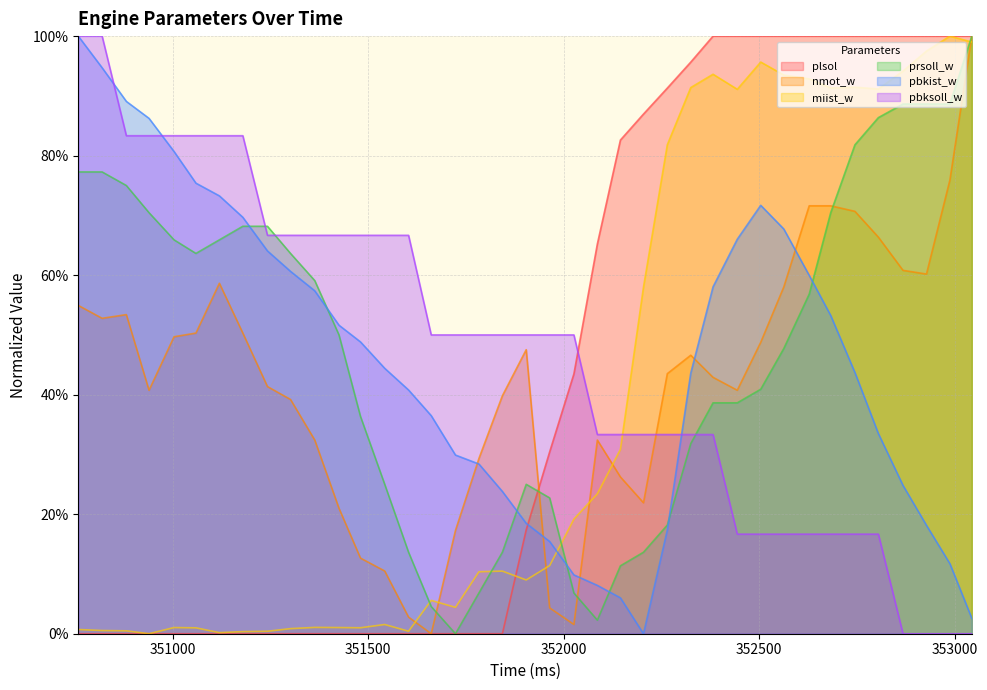

At which label does nmot_w reach its peak?

353044